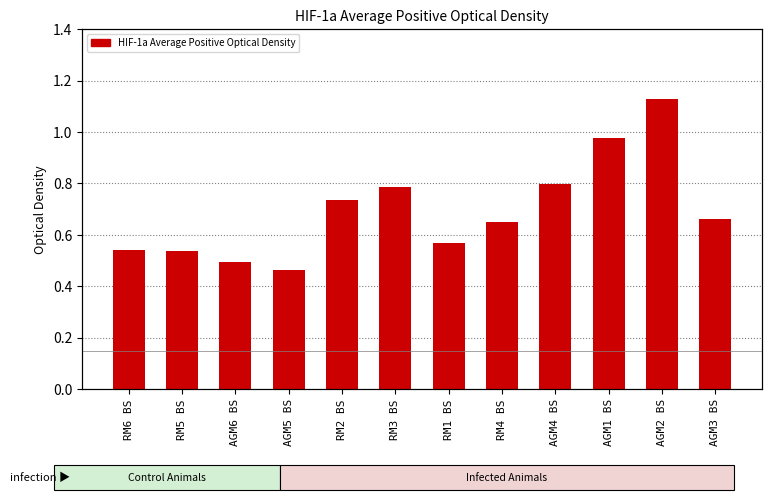

What is the value of the 7th bar from the left?

0.6